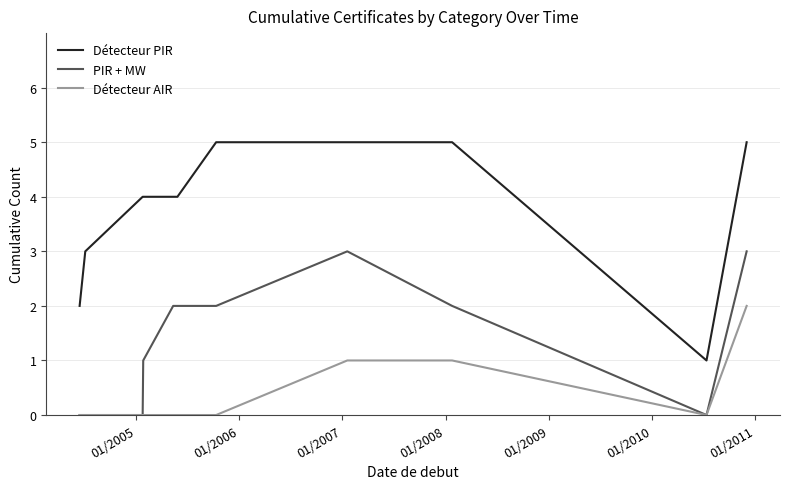

List the series in order of their peak value, highest first.

Détecteur PIR, PIR + MW, Détecteur AIR